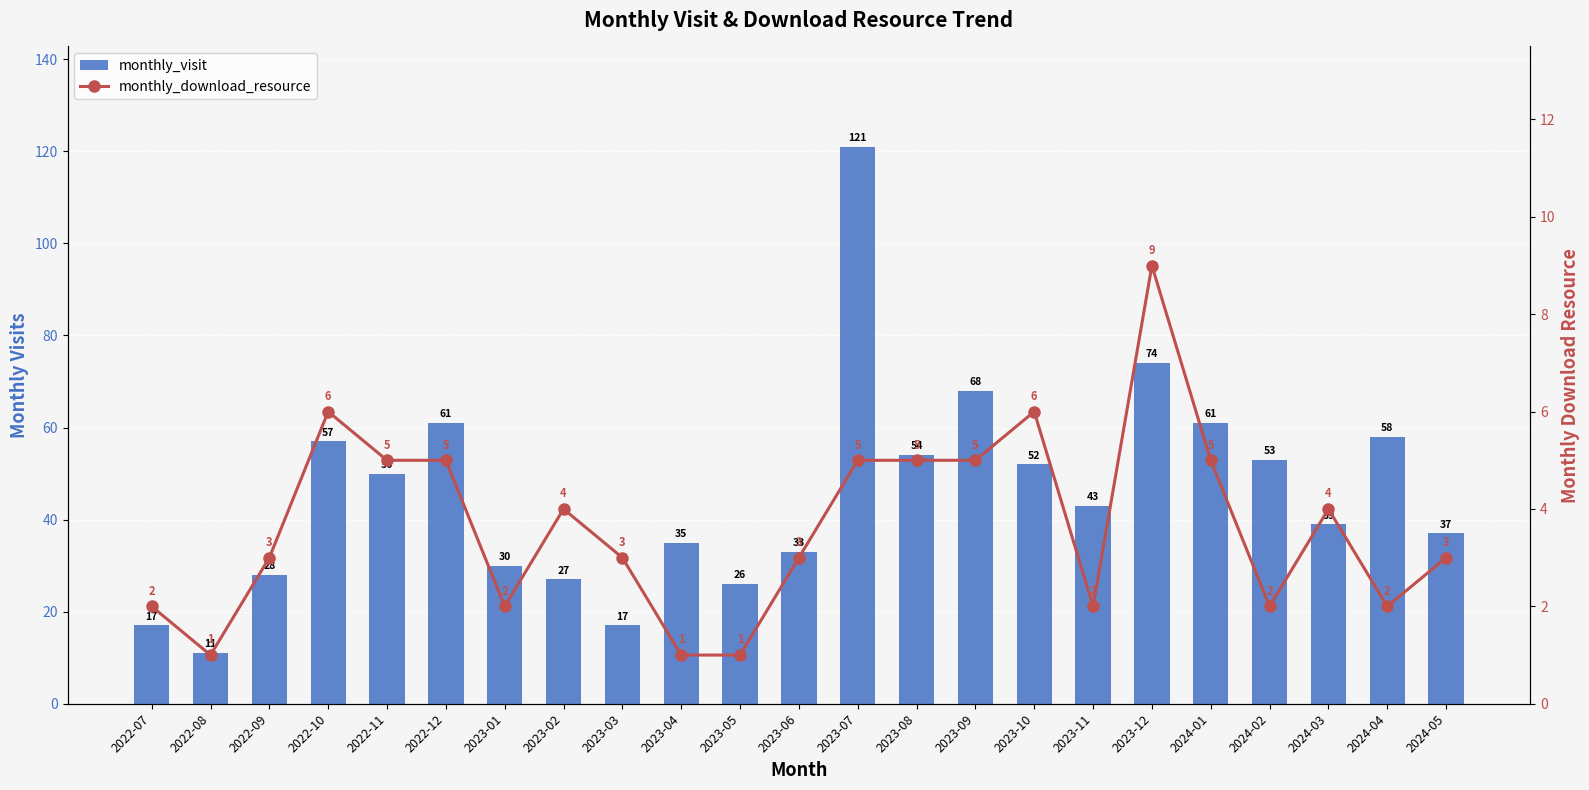

Reading left to right, list all the values displayed in this chart.

monthly_visit: 17	11	28	57	50	61	30	27	17	35	26	33	121	54	68	52	43	74	61	53	39	58	37
monthly_download_resource: 2	1	3	6	5	5	2	4	3	1	1	3	5	5	5	6	2	9	5	2	4	2	3